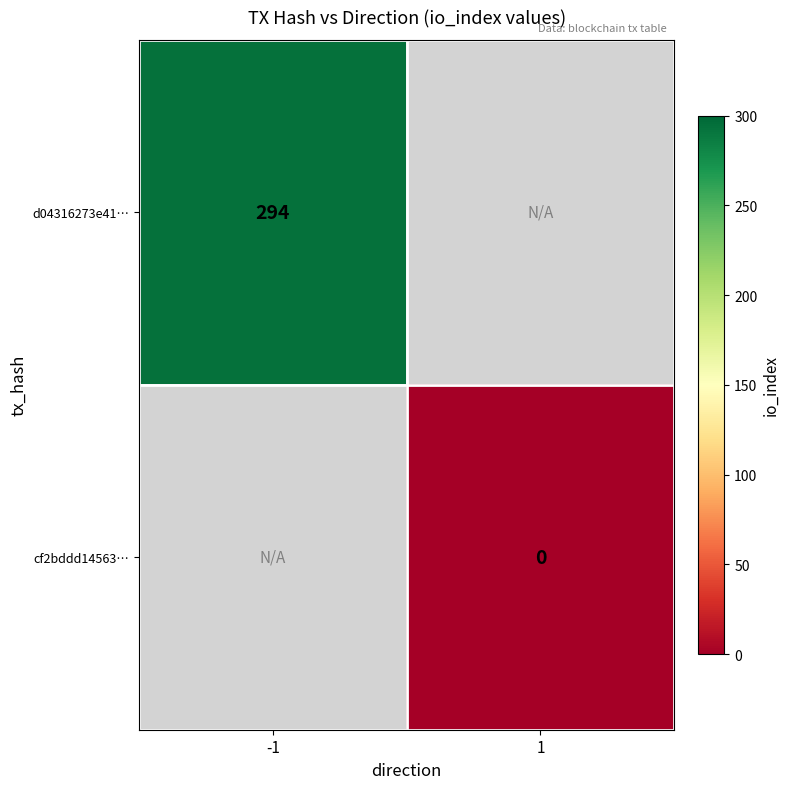

The value of d04316273e41… at -1 is 294. True or false?

True